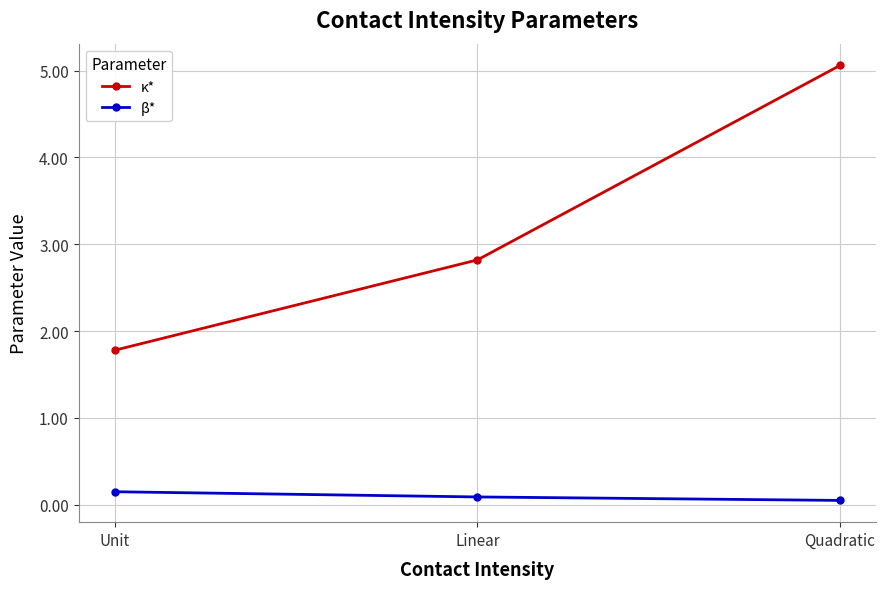

The κ* series shows 1.1 at Unit. True or false?

False